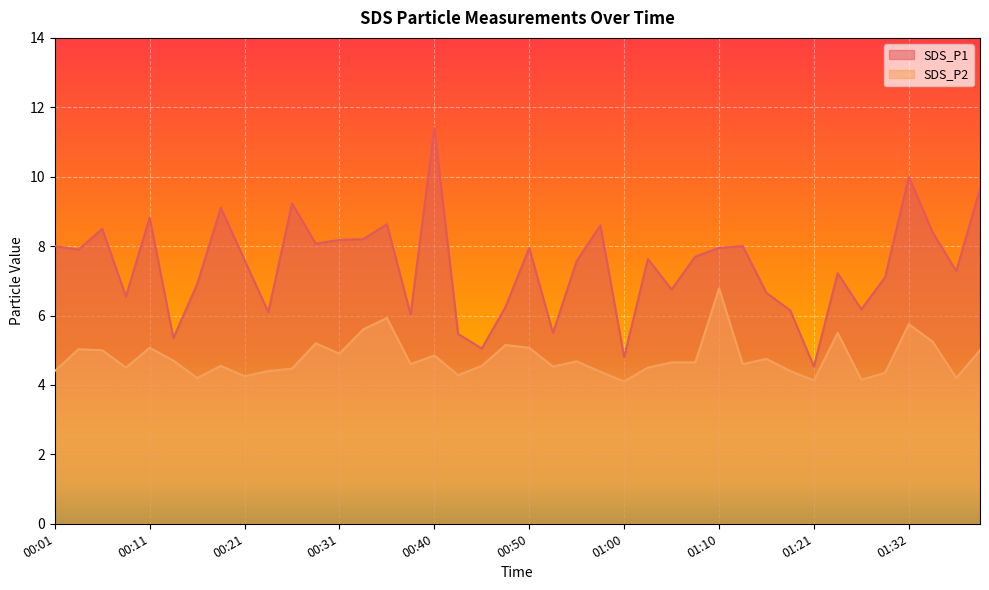

True or false: SDS_P1 has more than 0 interior local peaks.

True